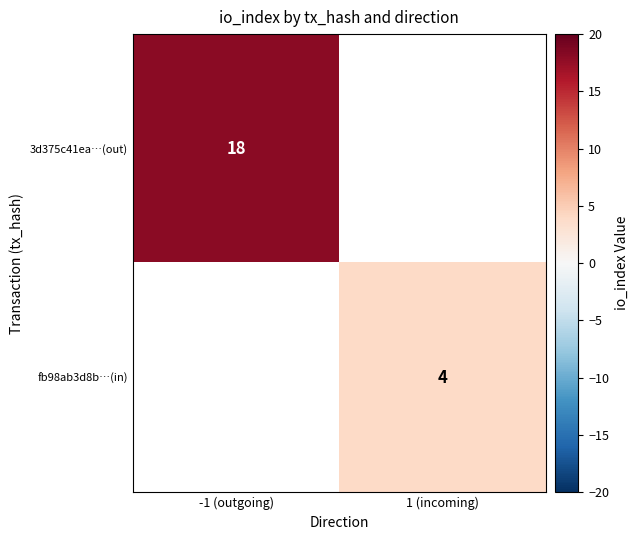

The 3d375c41ea…(out) series shows 18 at -1 (outgoing). True or false?

True